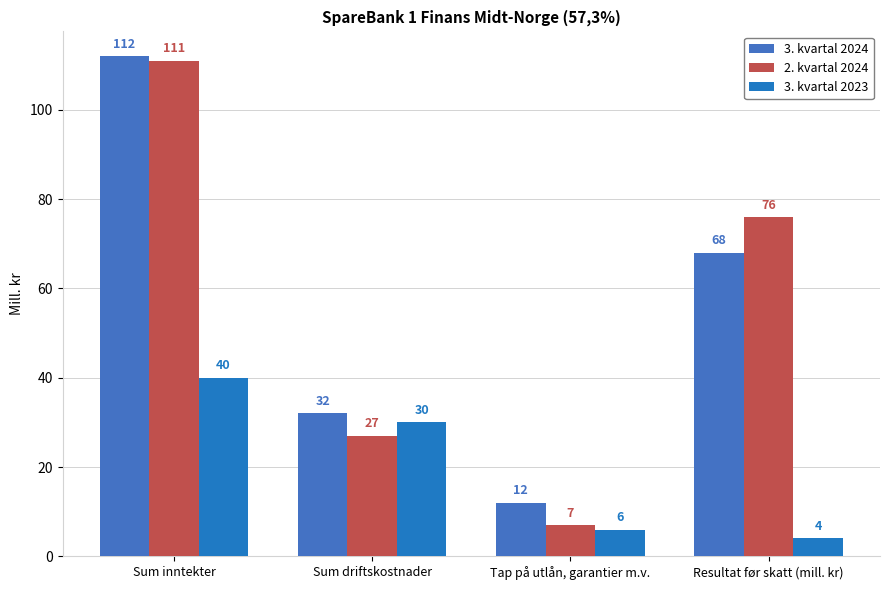

Reading left to right, what are all the values shown in this chart?

3. kvartal 2024: 112	32	12	68
2. kvartal 2024: 111	27	7	76
3. kvartal 2023: 40	30	6	4